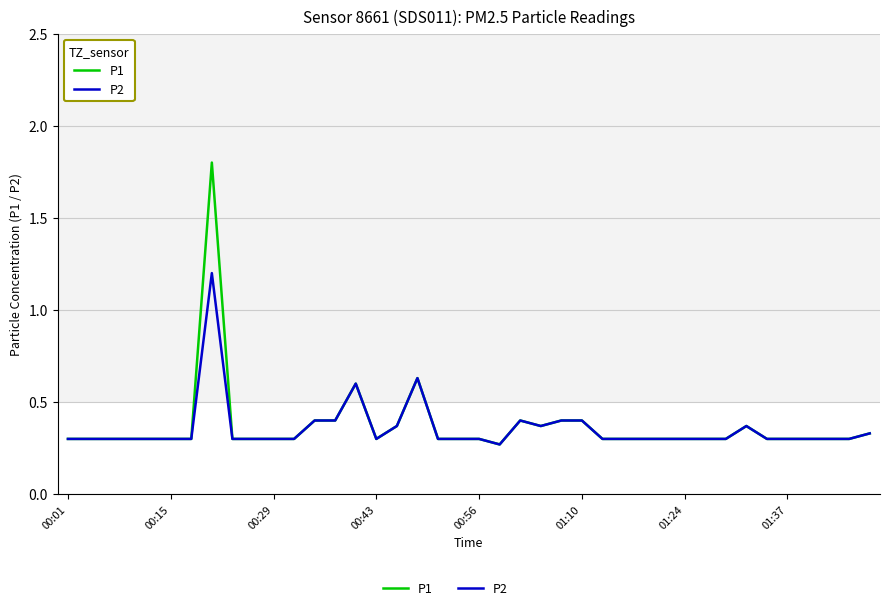

Which series has the widest spread of values?

P1